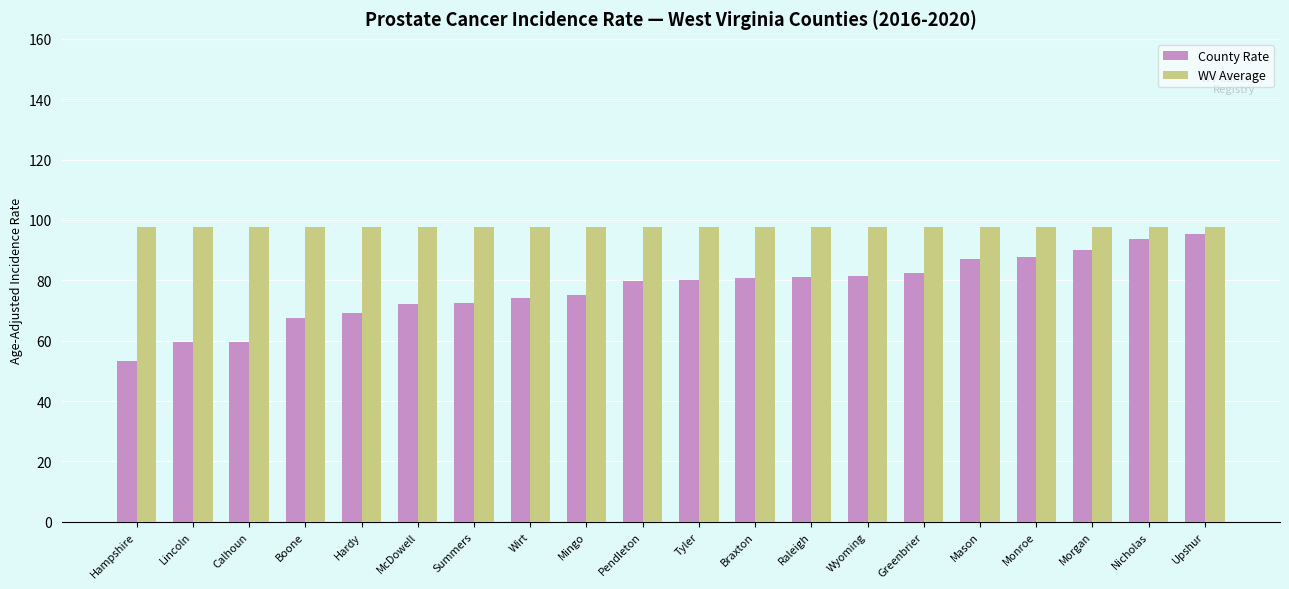

Rank the series at Wyoming from lowest to highest value.

County Rate, WV Average